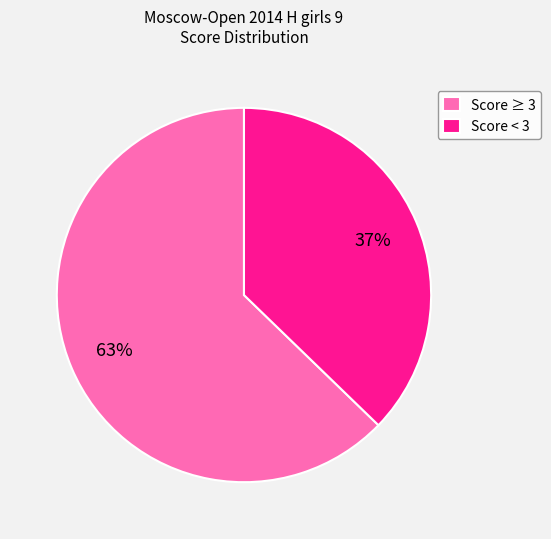

Count the number of slices in the pie.

2